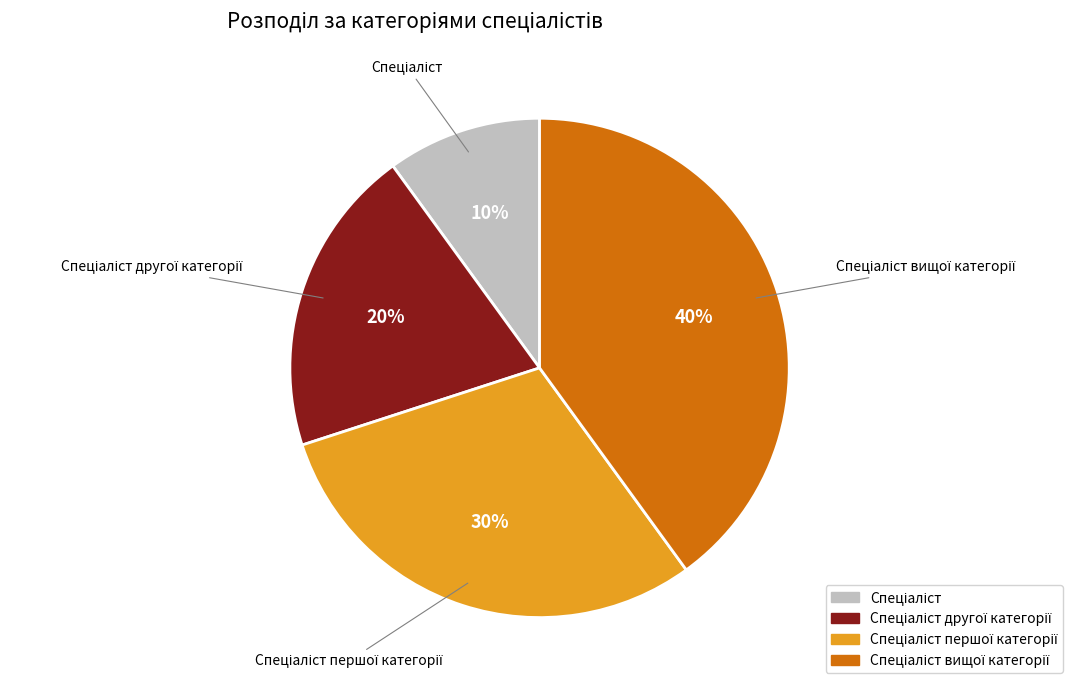

To the nearest percent, what is the average slice percentage?

25%